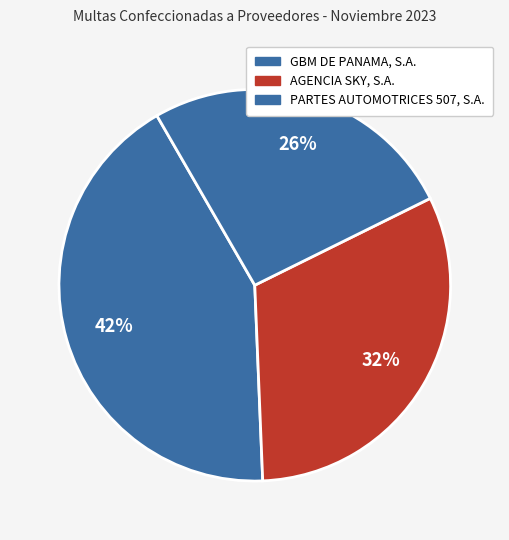

How many segments does this pie chart have?

3